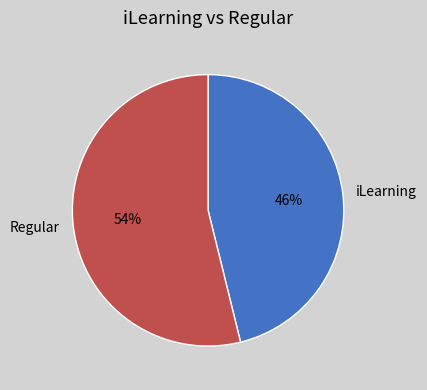

How many segments does this pie chart have?

2